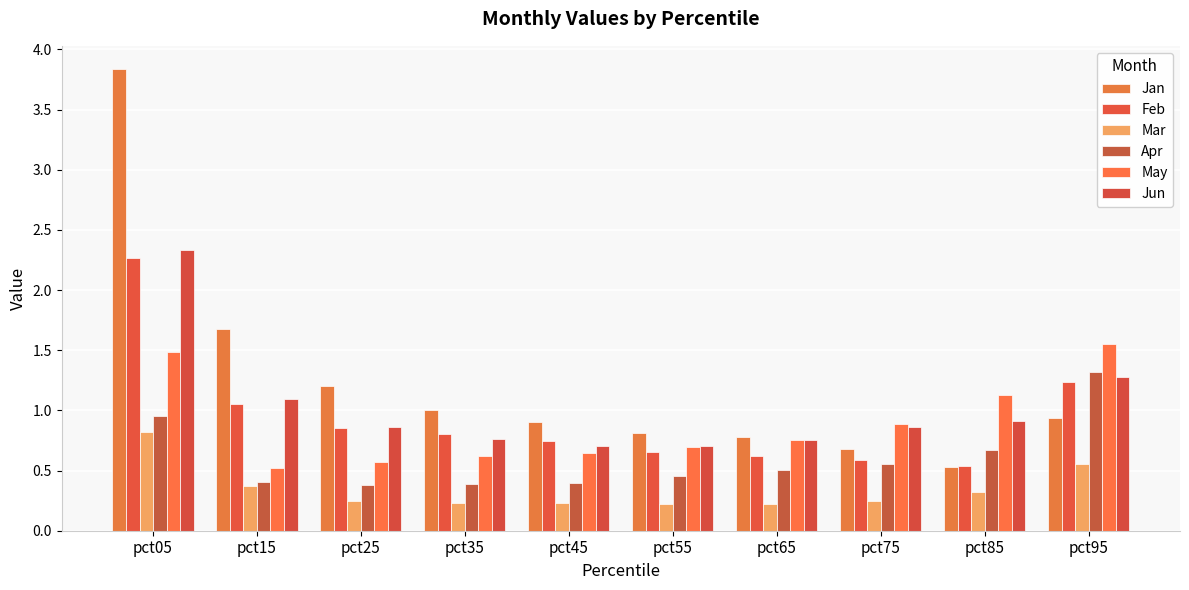

What value does the May series have at pct45?

0.6